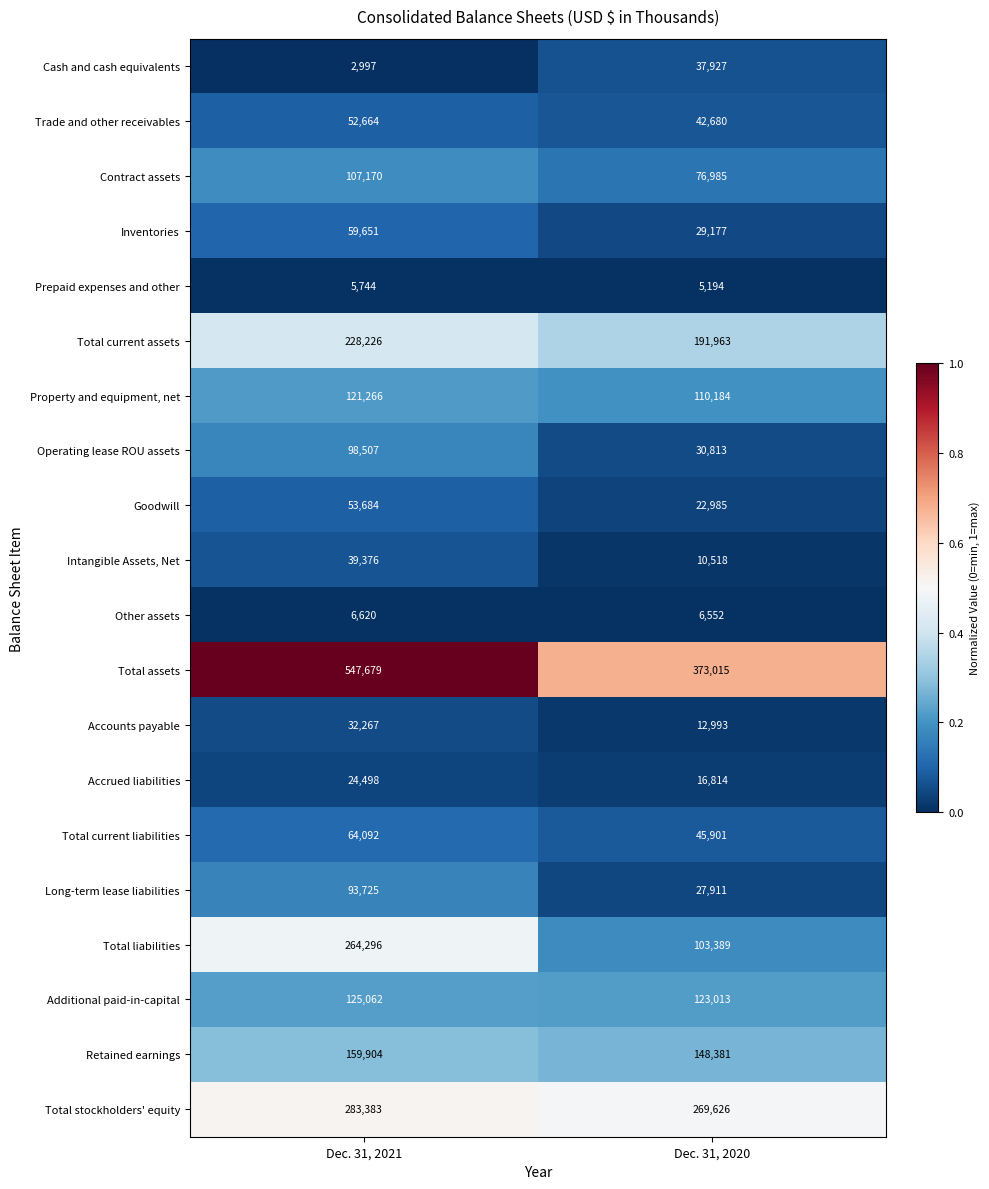

What is the spread (max minus min) of values at Dec. 31, 2020?

367821